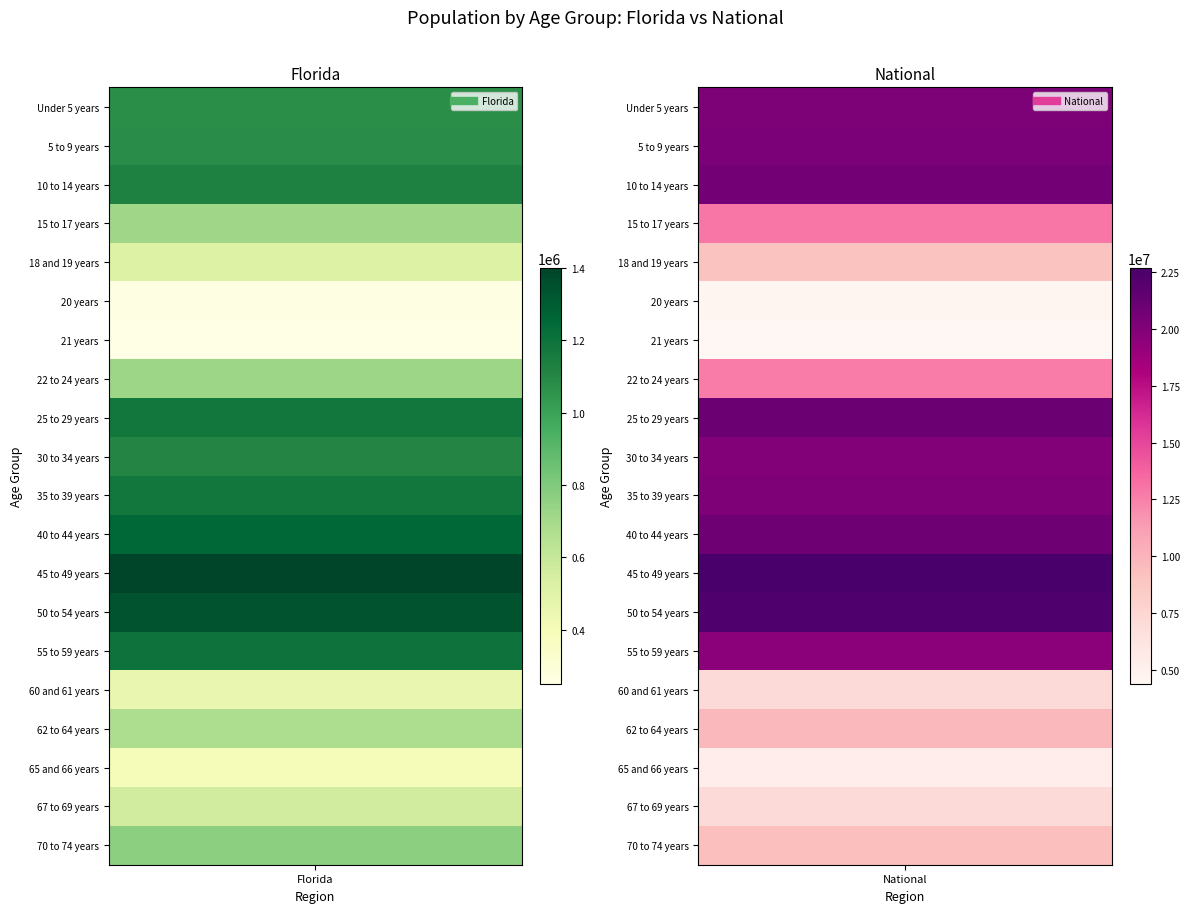

At 0, list the series in order from largest to smallest.

45 to 49 years, 50 to 54 years, 40 to 44 years, 55 to 59 years, 25 to 29 years, 35 to 39 years, 10 to 14 years, 30 to 34 years, 5 to 9 years, Under 5 years, 70 to 74 years, 22 to 24 years, 15 to 17 years, 62 to 64 years, 67 to 69 years, 18 and 19 years, 60 and 61 years, 65 and 66 years, 20 years, 21 years